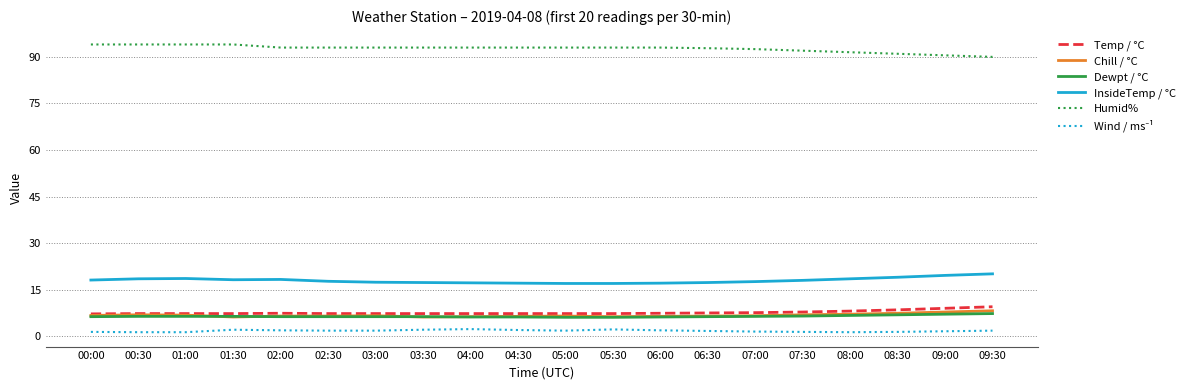

The Humid% series shows 92.5 at 07:00. True or false?

True